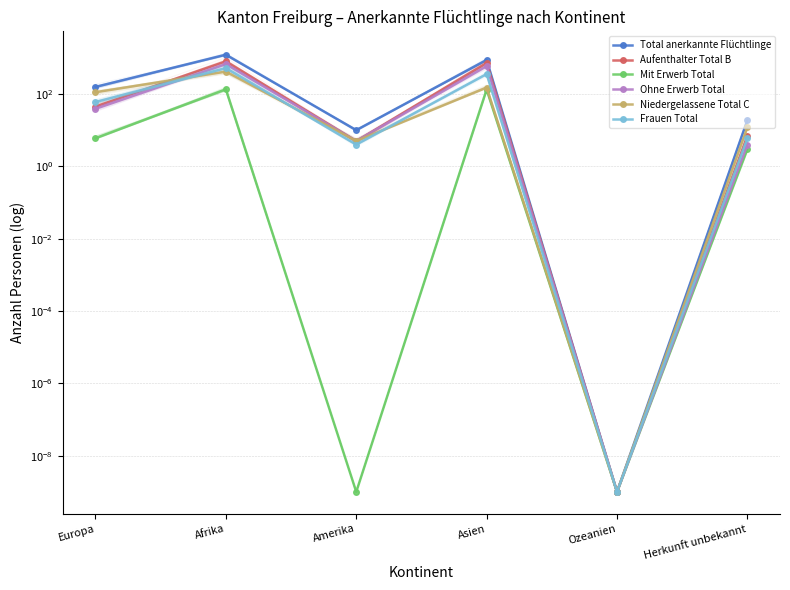

What position from the left is Europa?

1